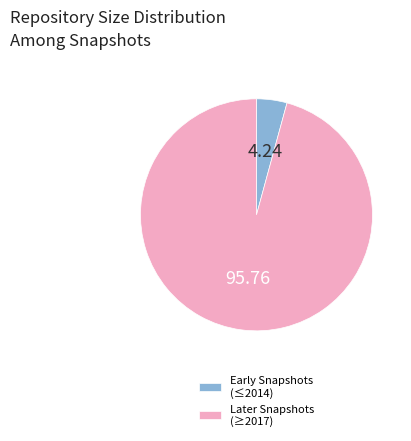

Rank the categories by value from lowest to highest.

Early Snapshots (≤2014), Later Snapshots (≥2017)